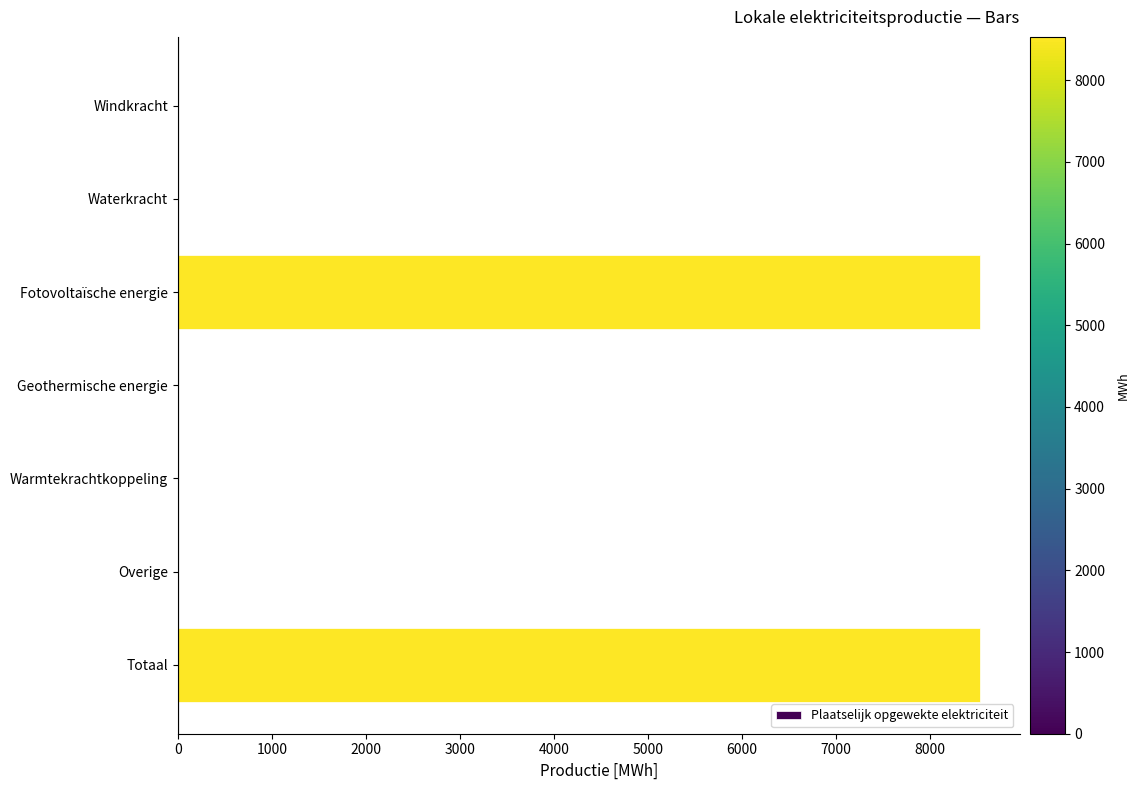

The chart shows a value of 8528.8 at Fotovoltaïsche energie. True or false?

True